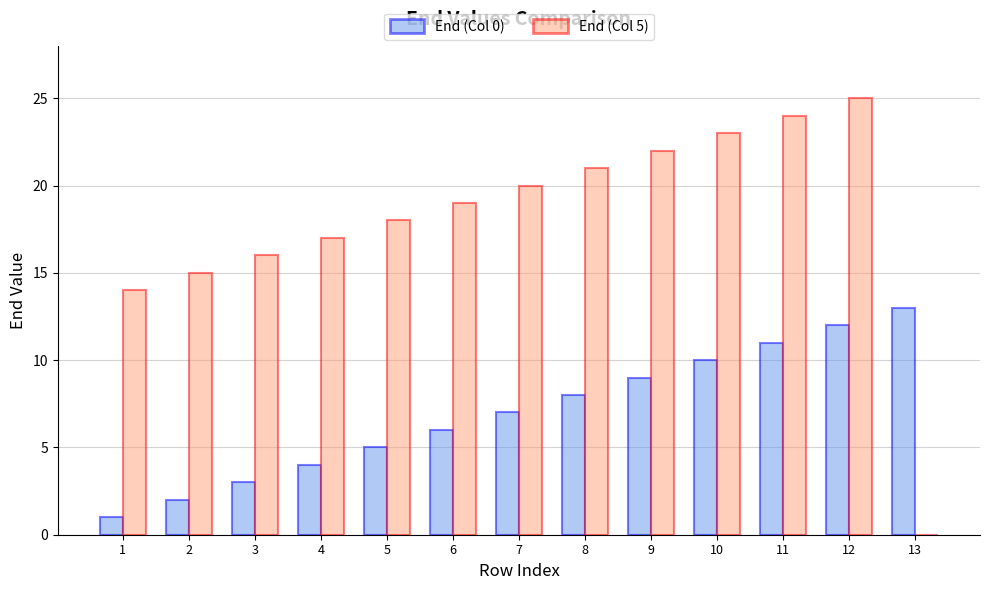

Where is End (Col 5) nearest to the value 12?

1